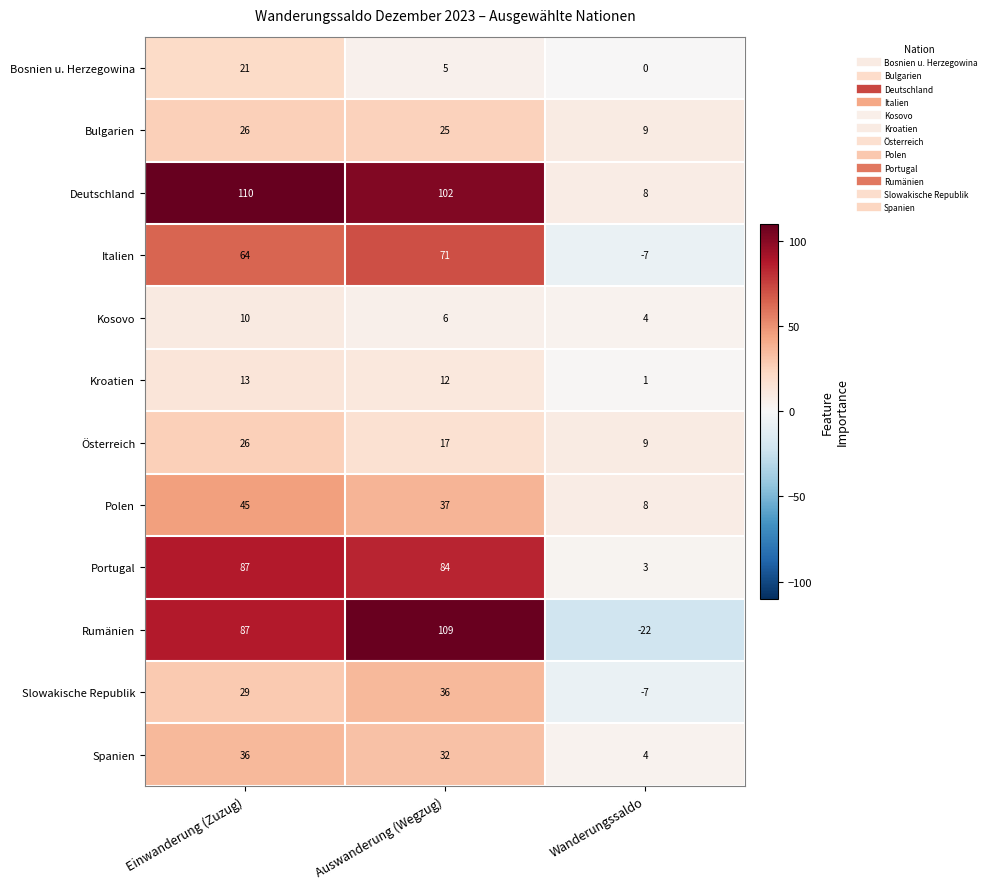

What is the difference between the highest and lowest values at Auswanderung (Wegzug)?

104